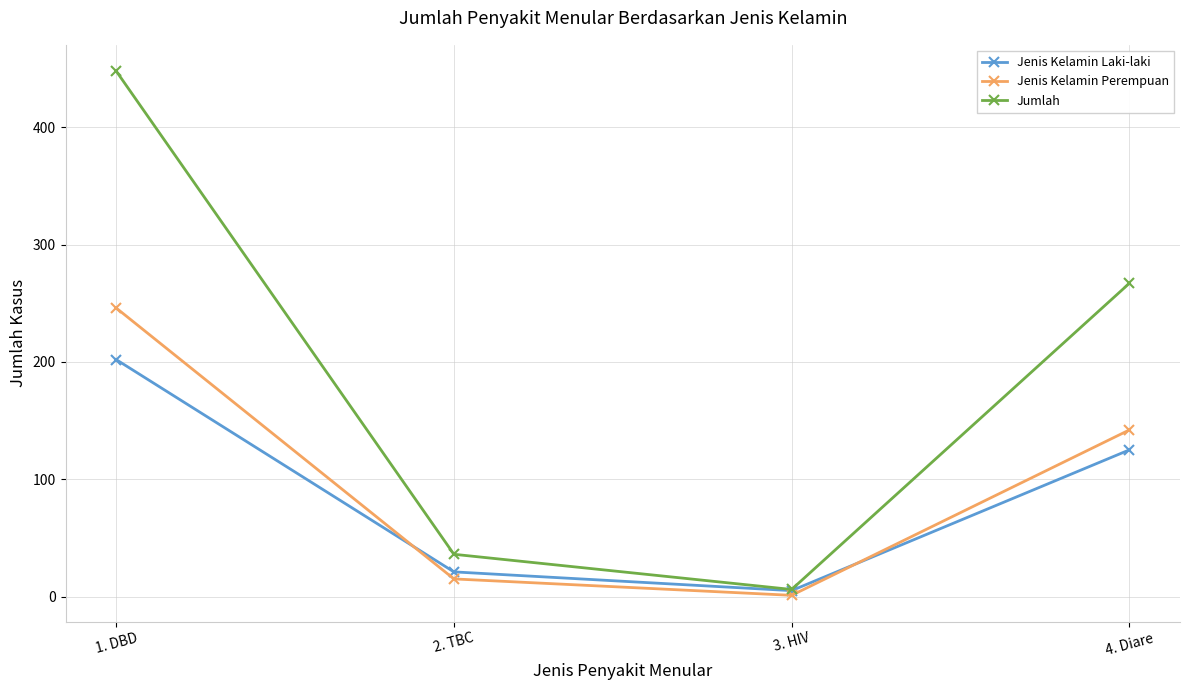

Reading left to right, extract all data points from this chart.

Jenis Kelamin Laki-laki: 1. DBD=202	2. TBC=21	3. HIV=5	4. Diare=125
Jenis Kelamin Perempuan: 1. DBD=246	2. TBC=15	3. HIV=1	4. Diare=142
Jumlah: 1. DBD=448	2. TBC=36	3. HIV=6	4. Diare=267